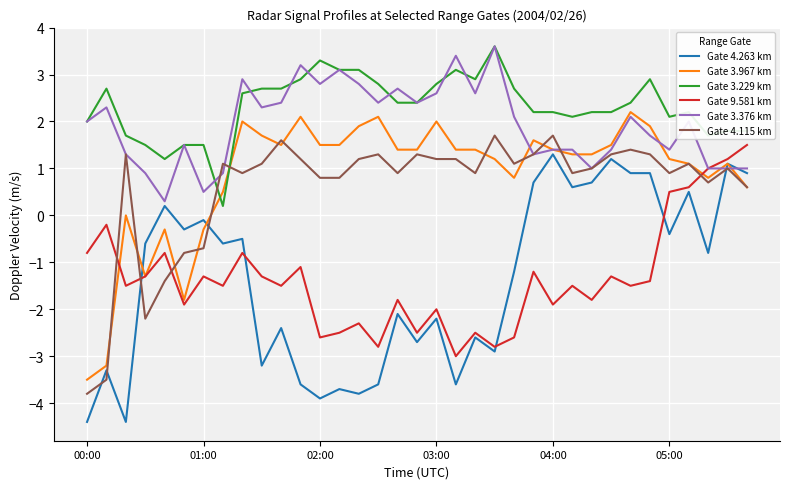

What is the highest value of the Gate 4.263 km series?

1.3